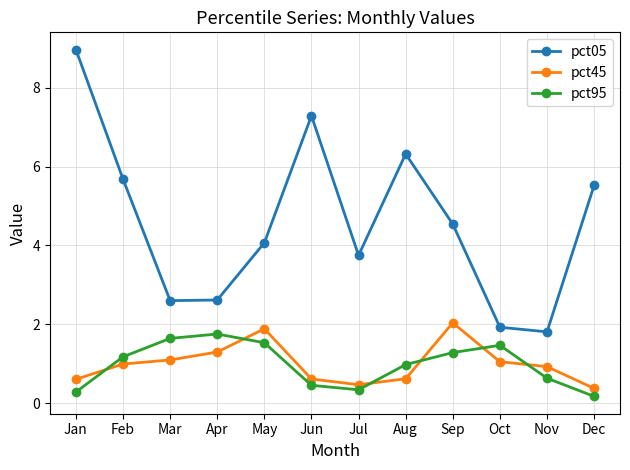

What is the spread (max minus min) of values at Jul?

3.4